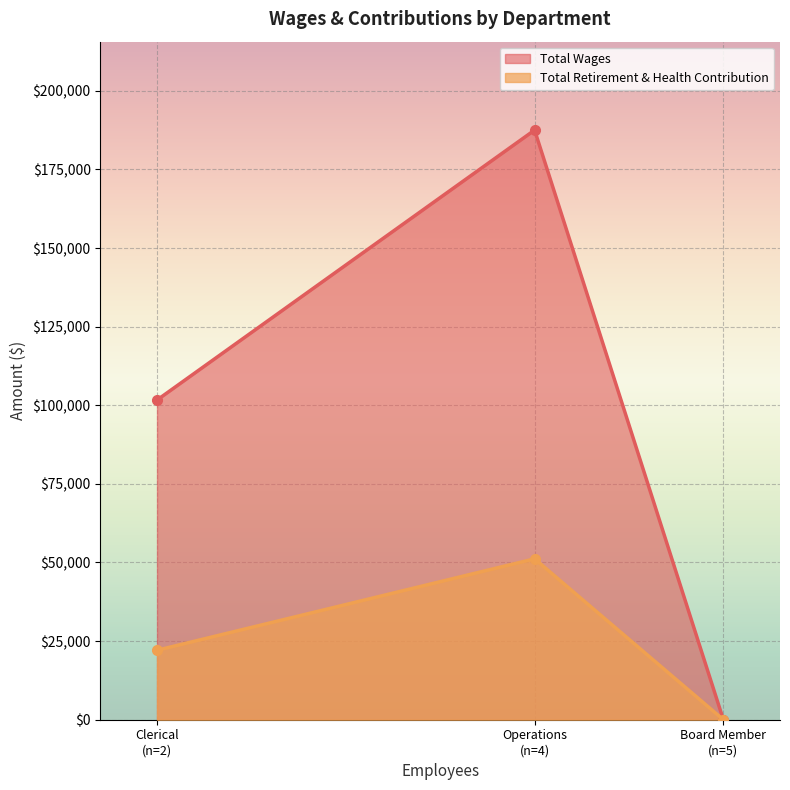

What is the label of the 2nd point from the left?

Operations
(n=4)